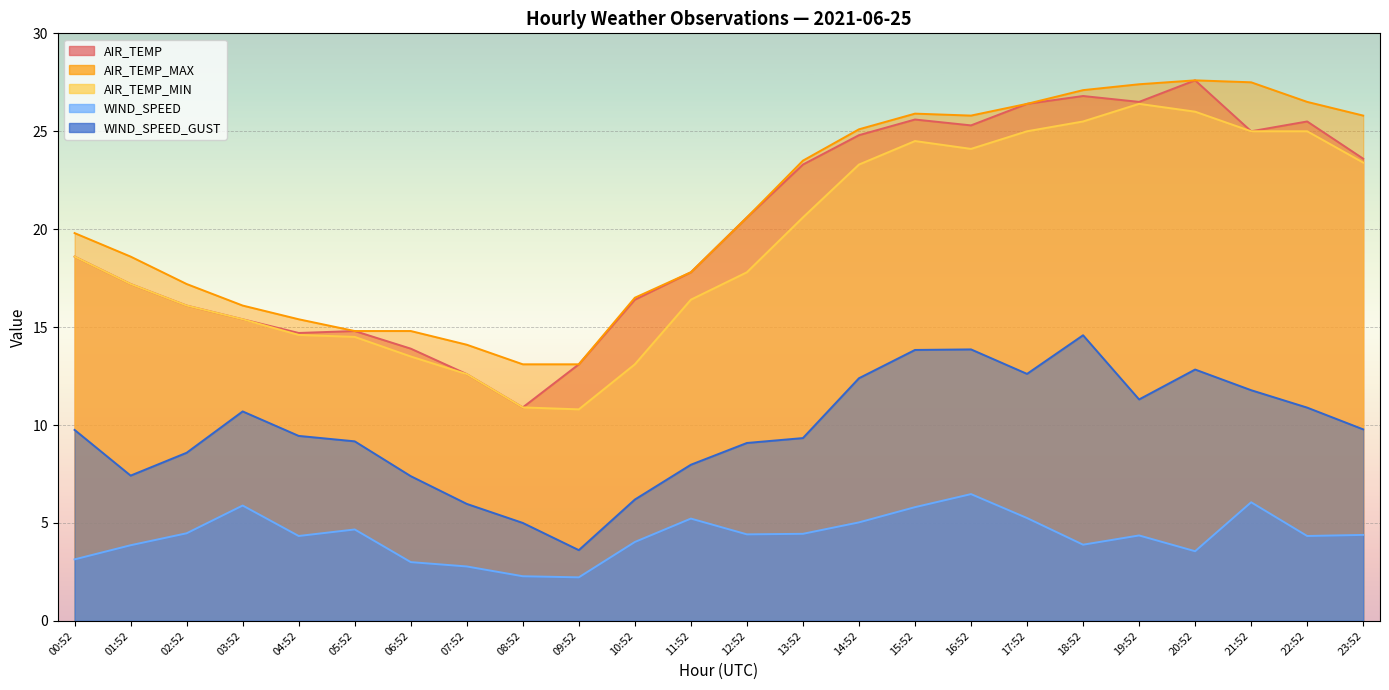

What is the greatest value displayed?

27.6